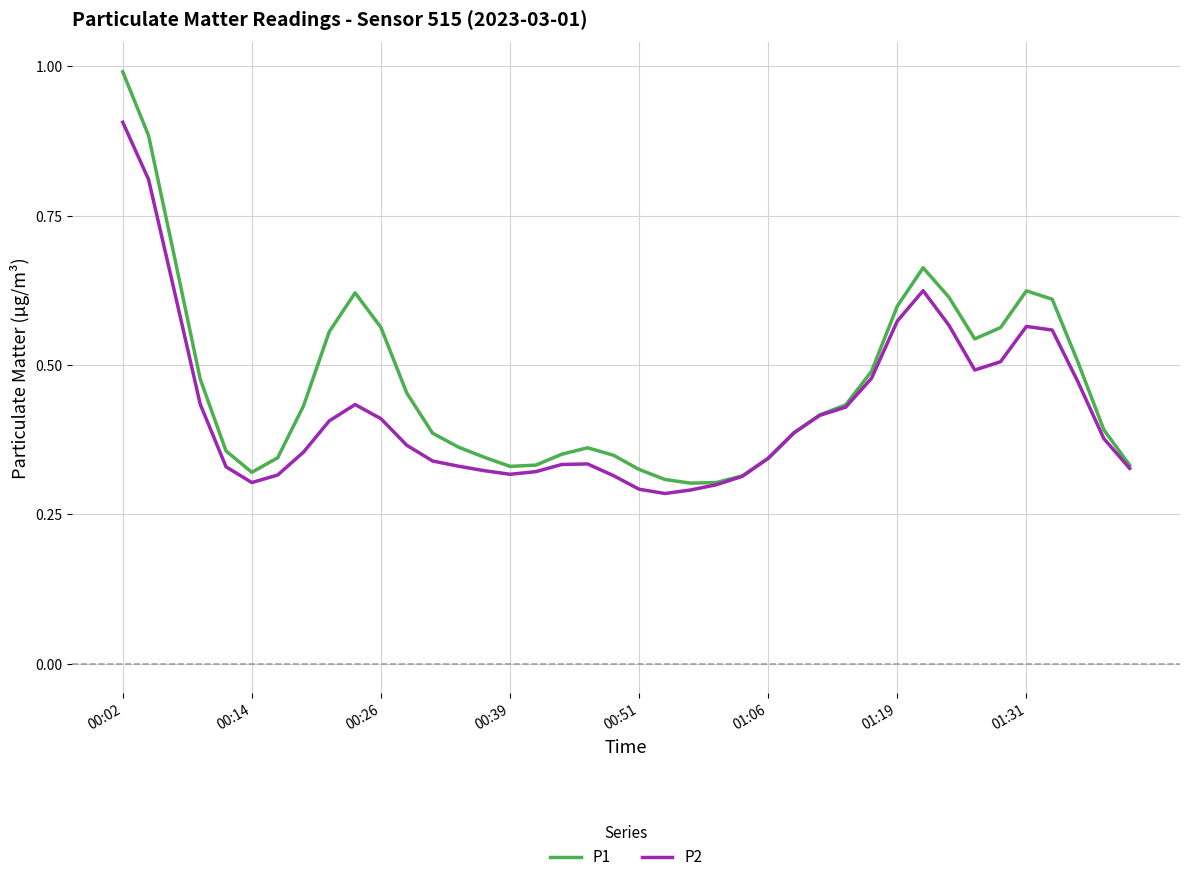

What is the maximum value shown in the chart?

1.0